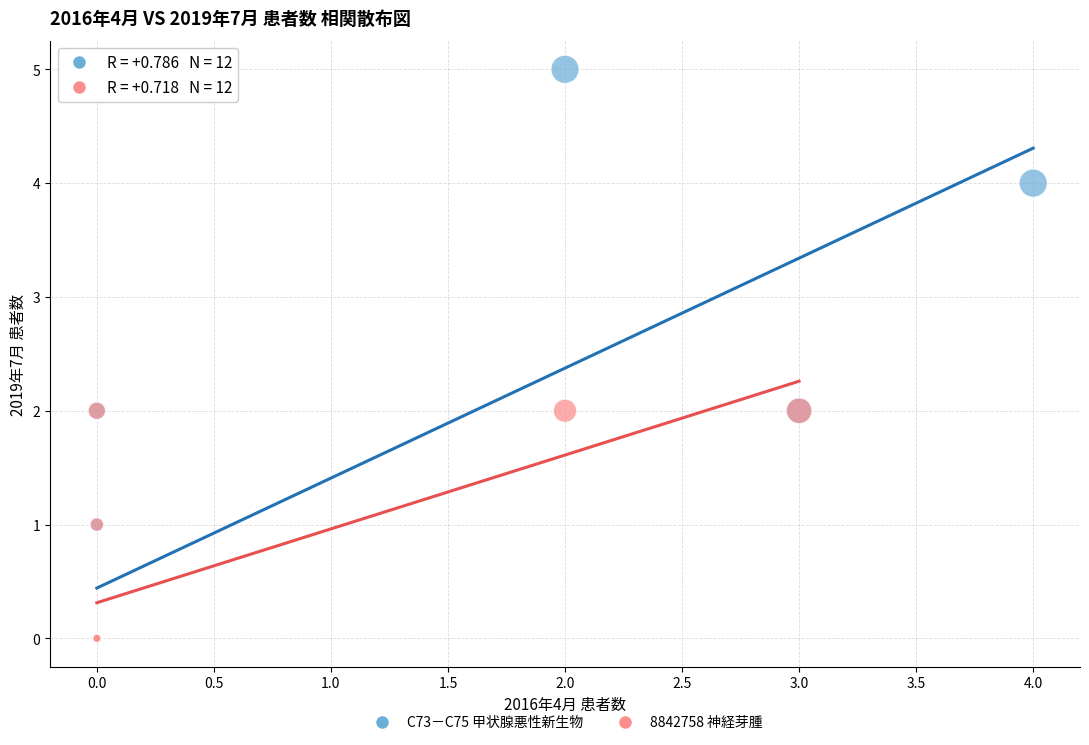

Which series has the largest Y range (max minus min)?

C73－C75 甲状腺悪性新生物